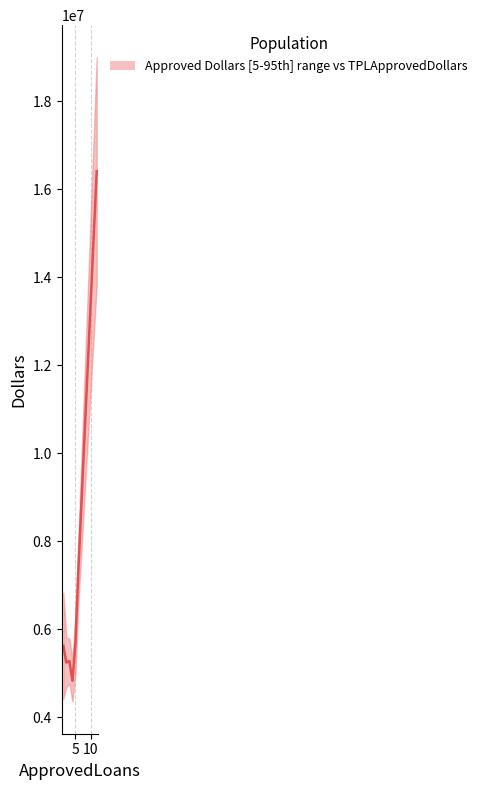

What is the smallest value displayed?

4830000.0